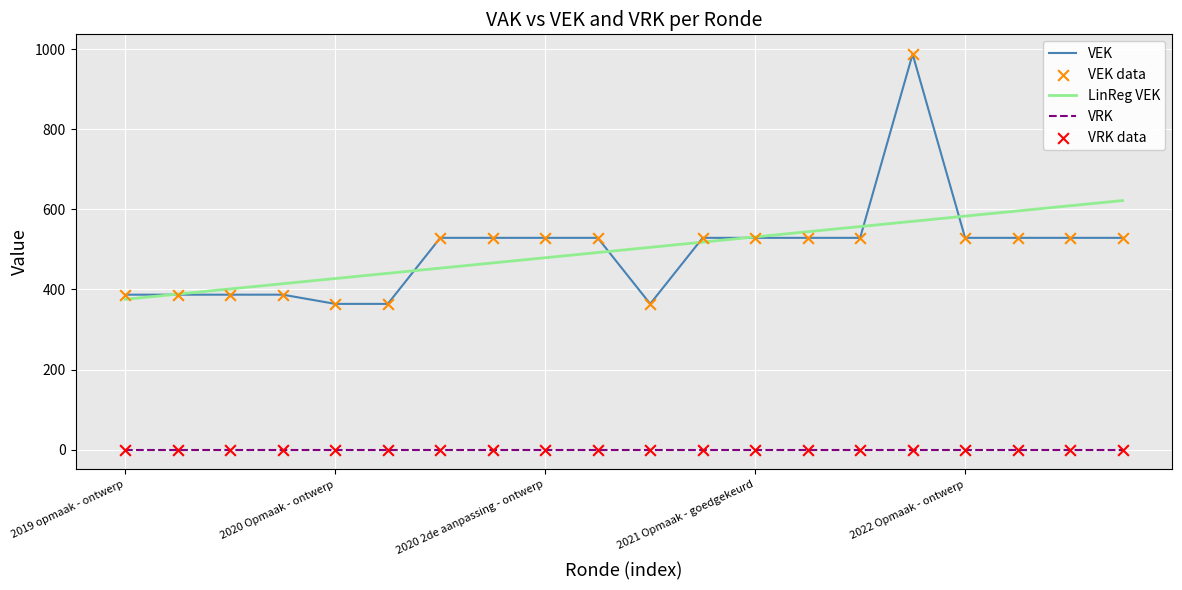

At how many categories does at least one series exceed 747?

1